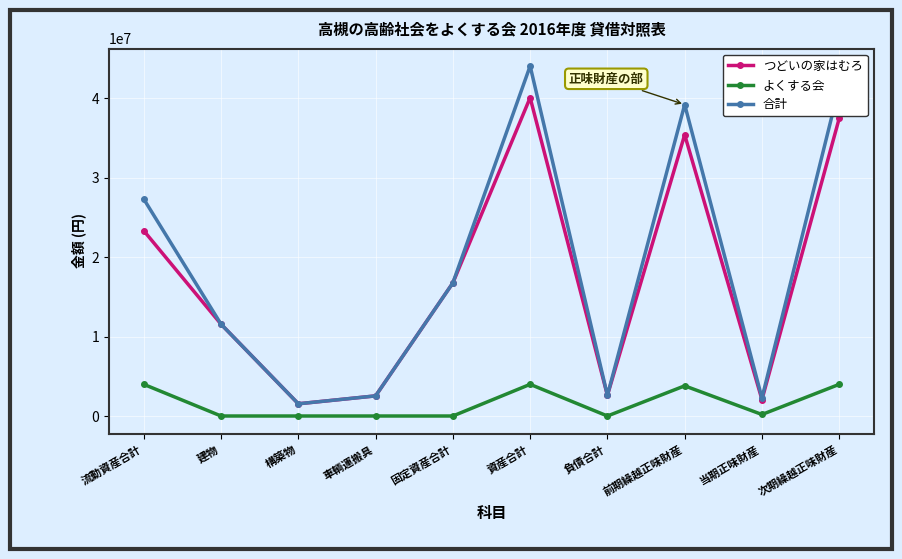

What is the difference between the highest and lowest values at 当期正味財産?

2067236